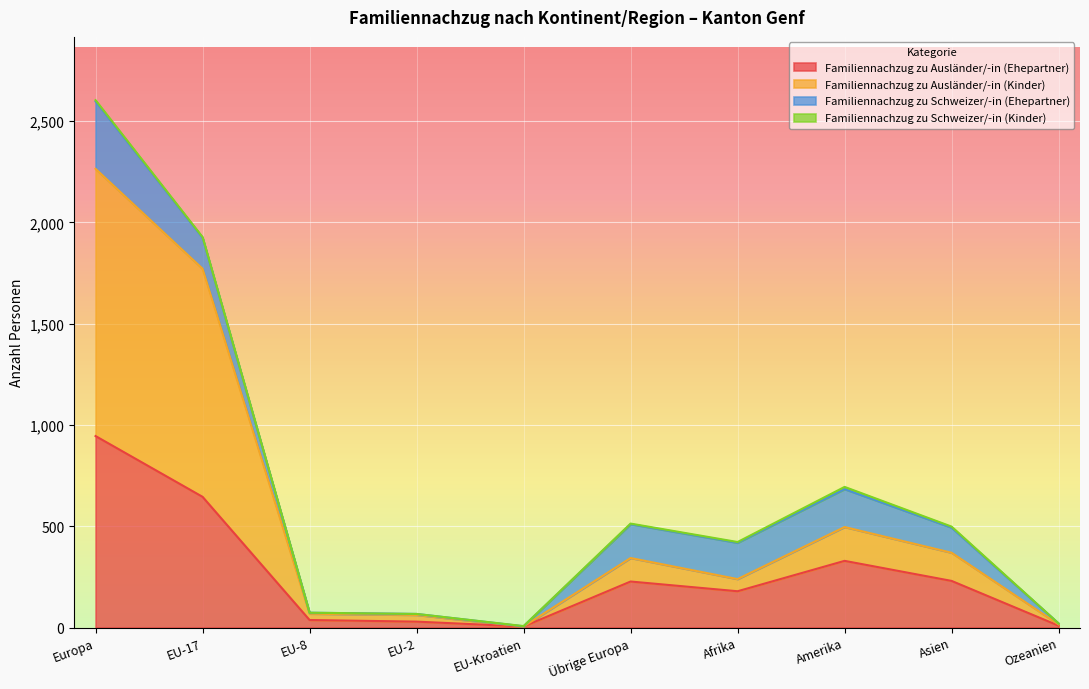

What is the value of the Familiennachzug zu Ausländer/-in (Ehepartner) point at the 4th from the left?

29